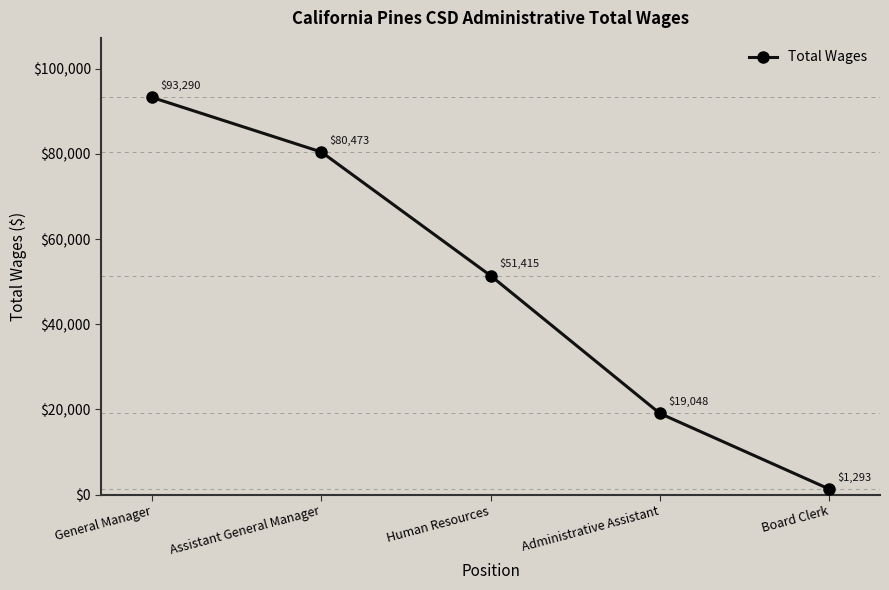

What is the sum of all values?

245519